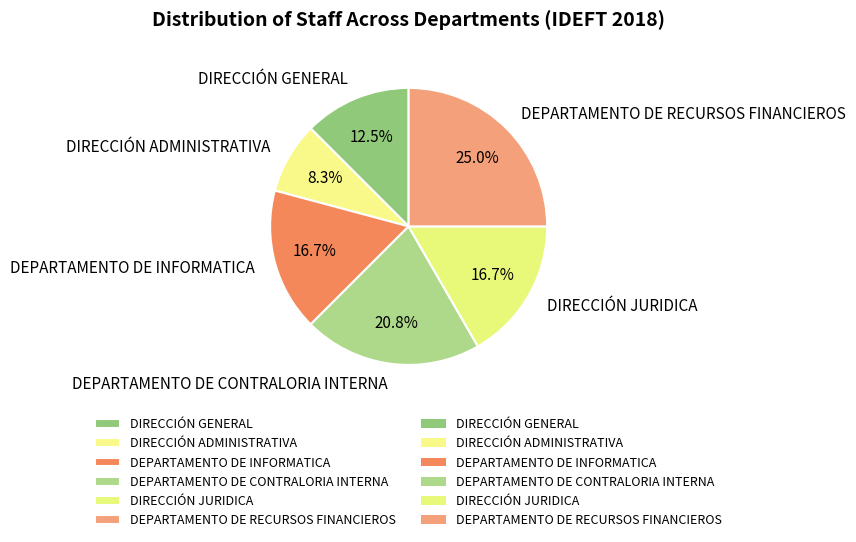

Is DEPARTAMENTO DE RECURSOS FINANCIEROS the majority of the pie?

No